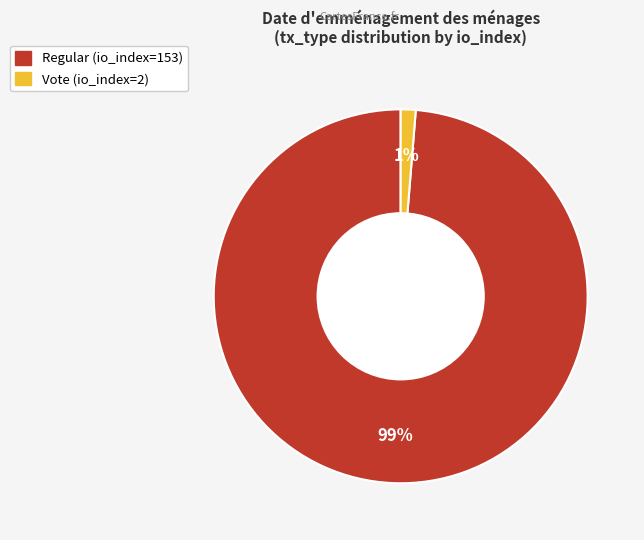

To the nearest percent, what percentage of the pie is Regular (io_index=153)?

99%